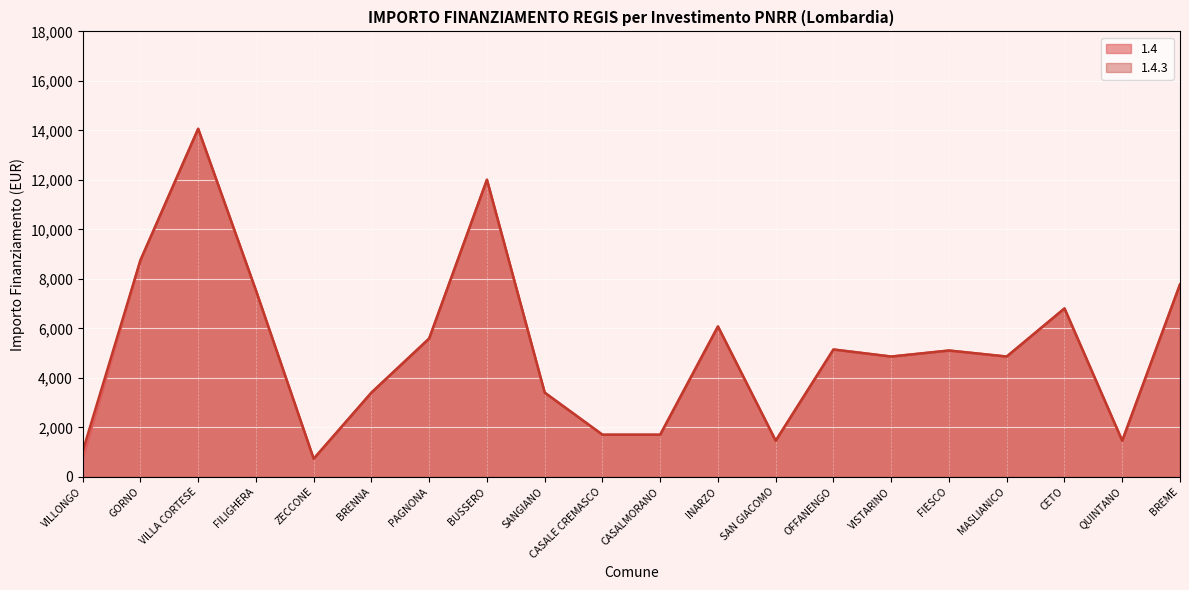

How many lines are shown in the chart?

2